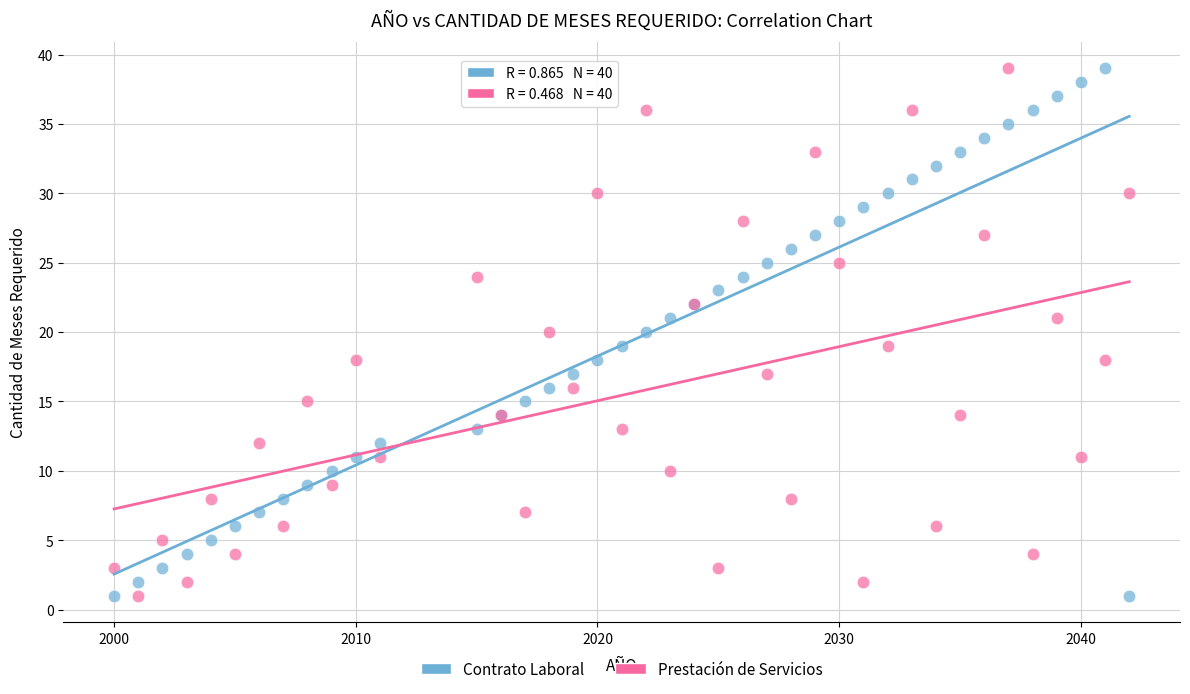

What are all the series names shown in the legend?

Contrato Laboral, Prestación de Servicios